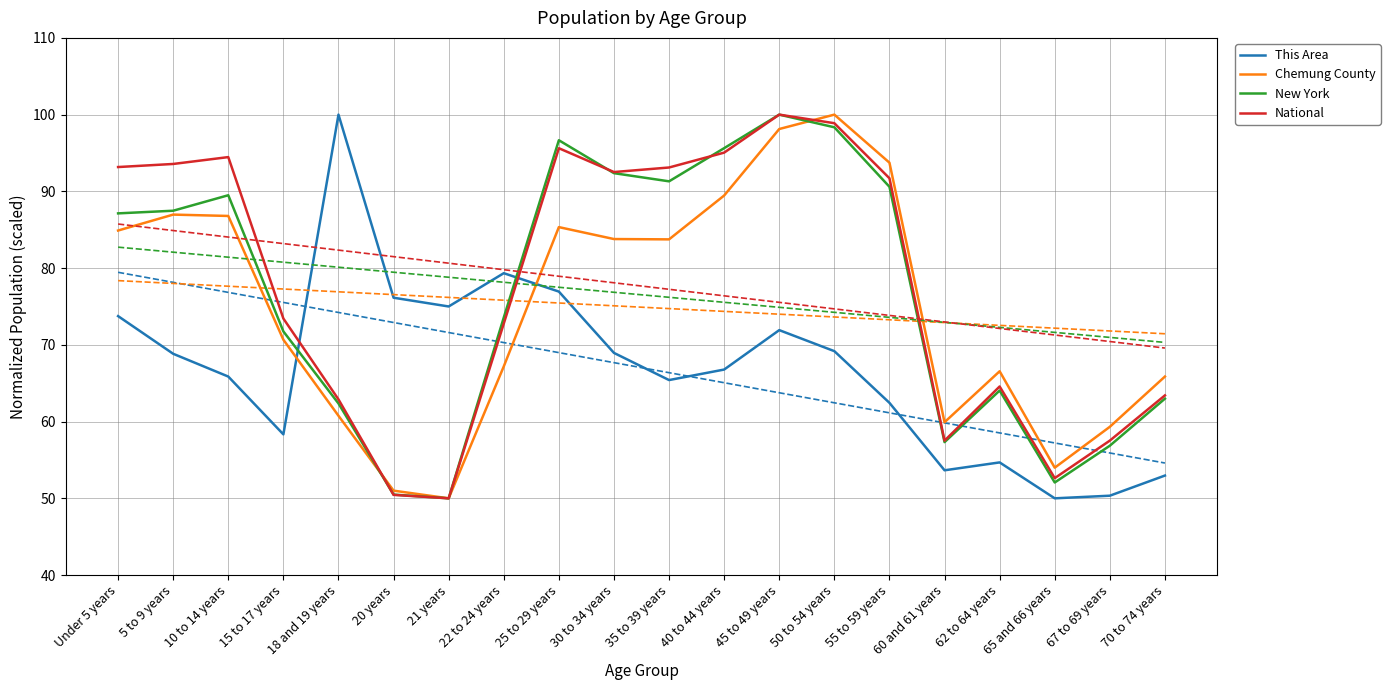

Reading left to right, transcribe all the data shown in this chart.

This Area: Under 5 years=73.7	5 to 9 years=68.8	10 to 14 years=65.9	15 to 17 years=58.3	18 and 19 years=100.0	20 years=76.1	21 years=75.0	22 to 24 years=79.3	25 to 29 years=76.9	30 to 34 years=68.9	35 to 39 years=65.4	40 to 44 years=66.8	45 to 49 years=71.9	50 to 54 years=69.2	55 to 59 years=62.4	60 and 61 years=53.7	62 to 64 years=54.7	65 and 66 years=50.0	67 to 69 years=50.3	70 to 74 years=53.0
Chemung County: Under 5 years=84.9	5 to 9 years=87.0	10 to 14 years=86.8	15 to 17 years=70.7	18 and 19 years=60.8	20 years=51.0	21 years=50.0	22 to 24 years=67.2	25 to 29 years=85.3	30 to 34 years=83.8	35 to 39 years=83.7	40 to 44 years=89.5	45 to 49 years=98.1	50 to 54 years=100.0	55 to 59 years=93.7	60 and 61 years=59.9	62 to 64 years=66.6	65 and 66 years=54.0	67 to 69 years=59.3	70 to 74 years=65.9
New York: Under 5 years=87.1	5 to 9 years=87.5	10 to 14 years=89.5	15 to 17 years=71.8	18 and 19 years=62.4	20 years=50.5	21 years=50.0	22 to 24 years=73.6	25 to 29 years=96.7	30 to 34 years=92.4	35 to 39 years=91.3	40 to 44 years=95.6	45 to 49 years=100.0	50 to 54 years=98.4	55 to 59 years=90.6	60 and 61 years=57.3	62 to 64 years=64.0	65 and 66 years=52.1	67 to 69 years=56.9	70 to 74 years=63.0
National: Under 5 years=93.2	5 to 9 years=93.6	10 to 14 years=94.5	15 to 17 years=73.4	18 and 19 years=62.9	20 years=50.4	21 years=50.0	22 to 24 years=72.8	25 to 29 years=95.6	30 to 34 years=92.5	35 to 39 years=93.1	40 to 44 years=95.0	45 to 49 years=100.0	50 to 54 years=98.9	55 to 59 years=91.7	60 and 61 years=57.5	62 to 64 years=64.6	65 and 66 years=52.6	67 to 69 years=57.5	70 to 74 years=63.4